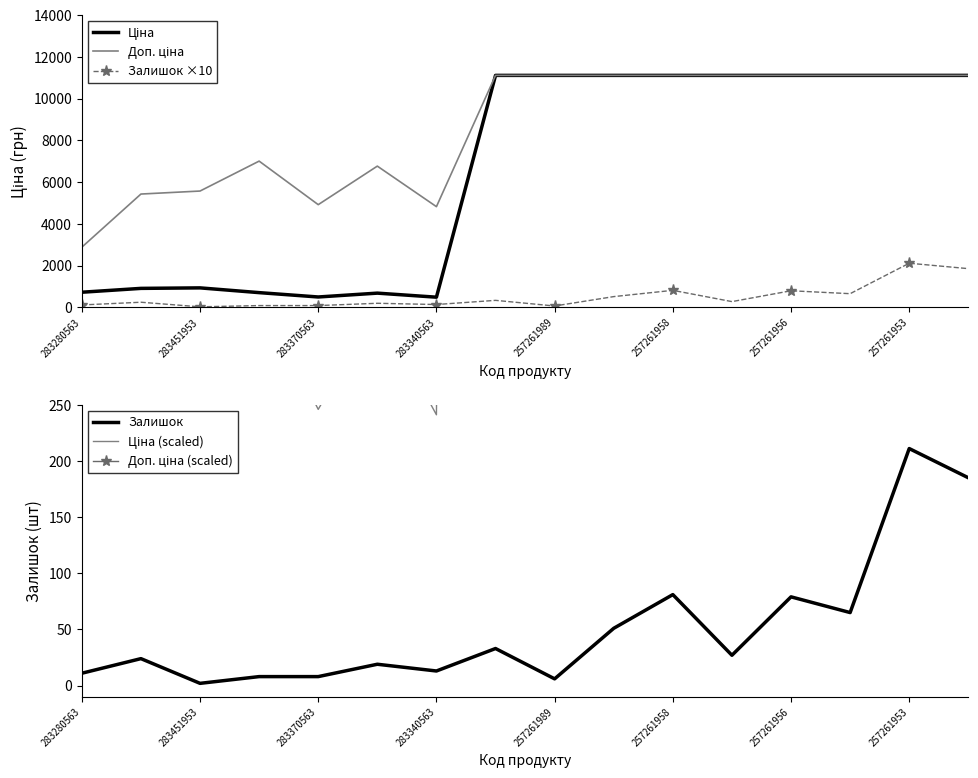

Is this an area chart (filled region under the line)?

No